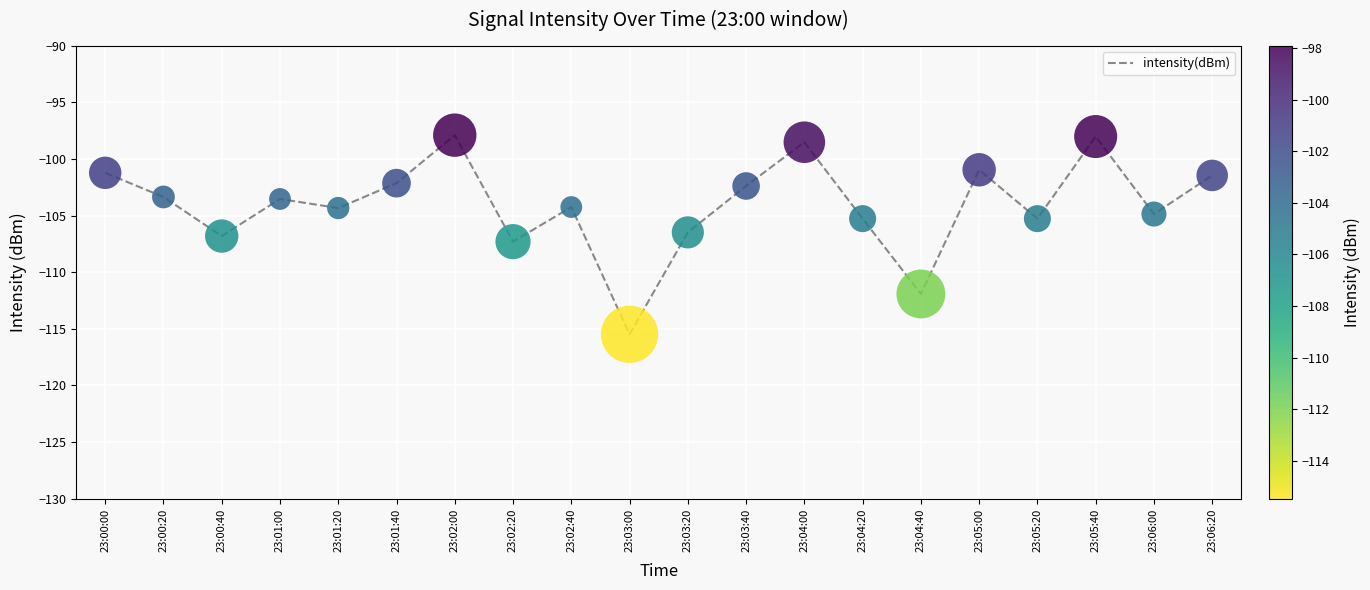

Which has a higher value, 23:04:20 or 23:05:00?

23:05:00